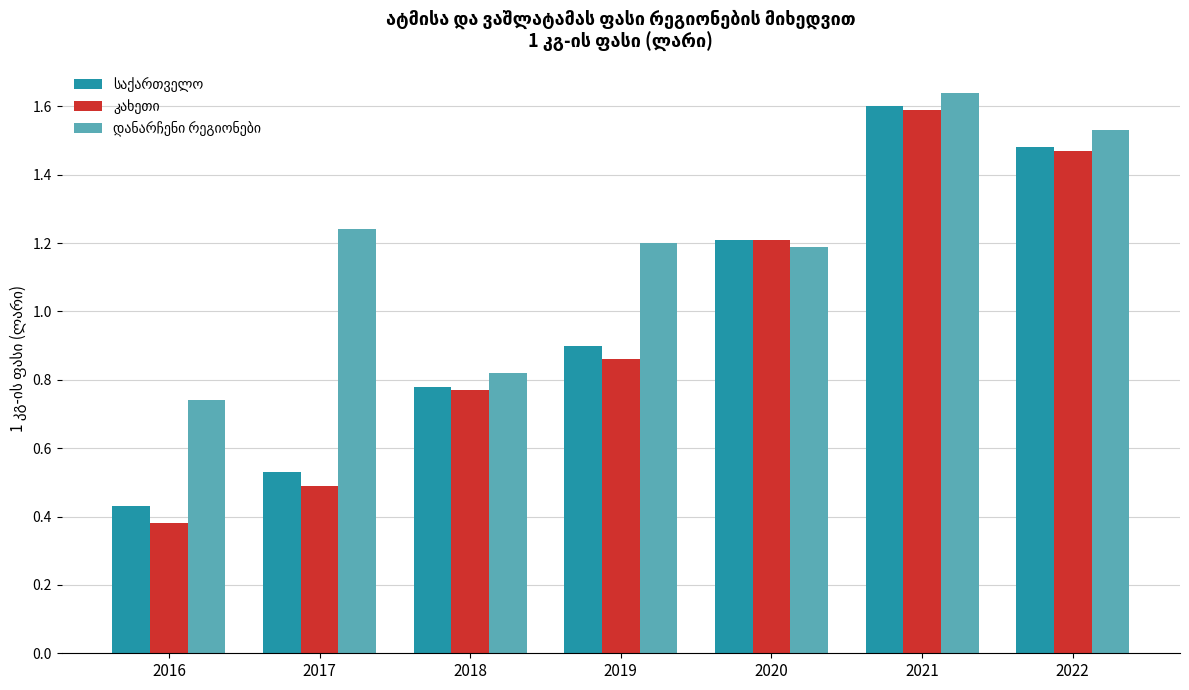

At how many categories does at least one series exceed 1?

5